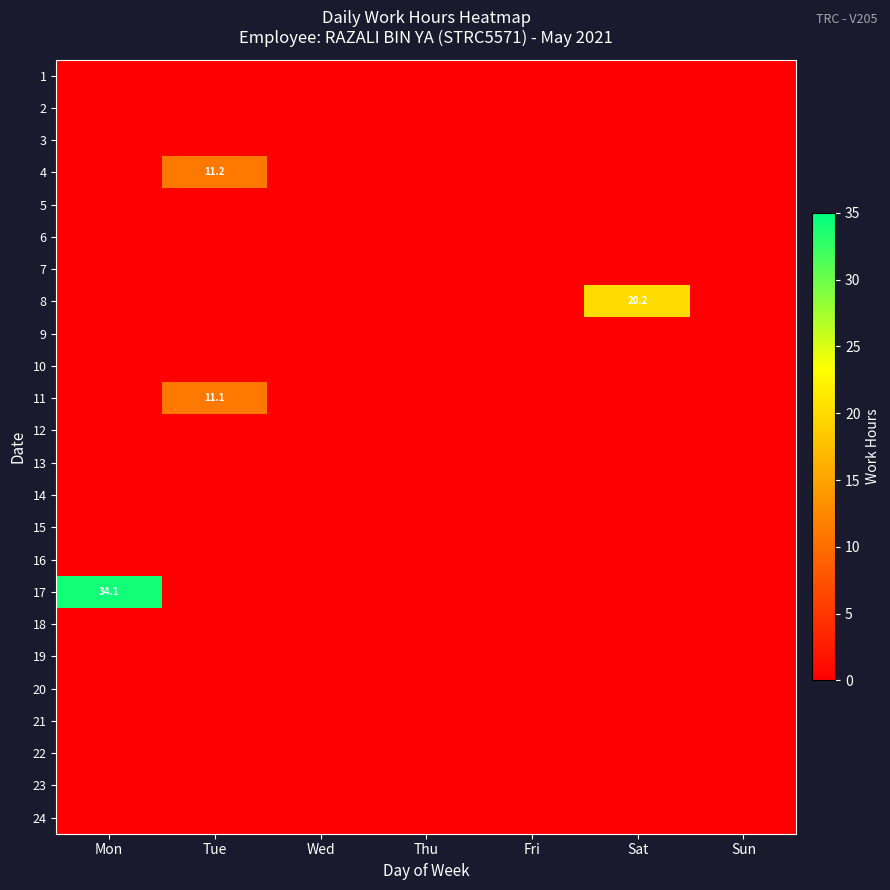

List the labels in order of 18 value, largest first.

Mon, Tue, Wed, Thu, Fri, Sat, Sun